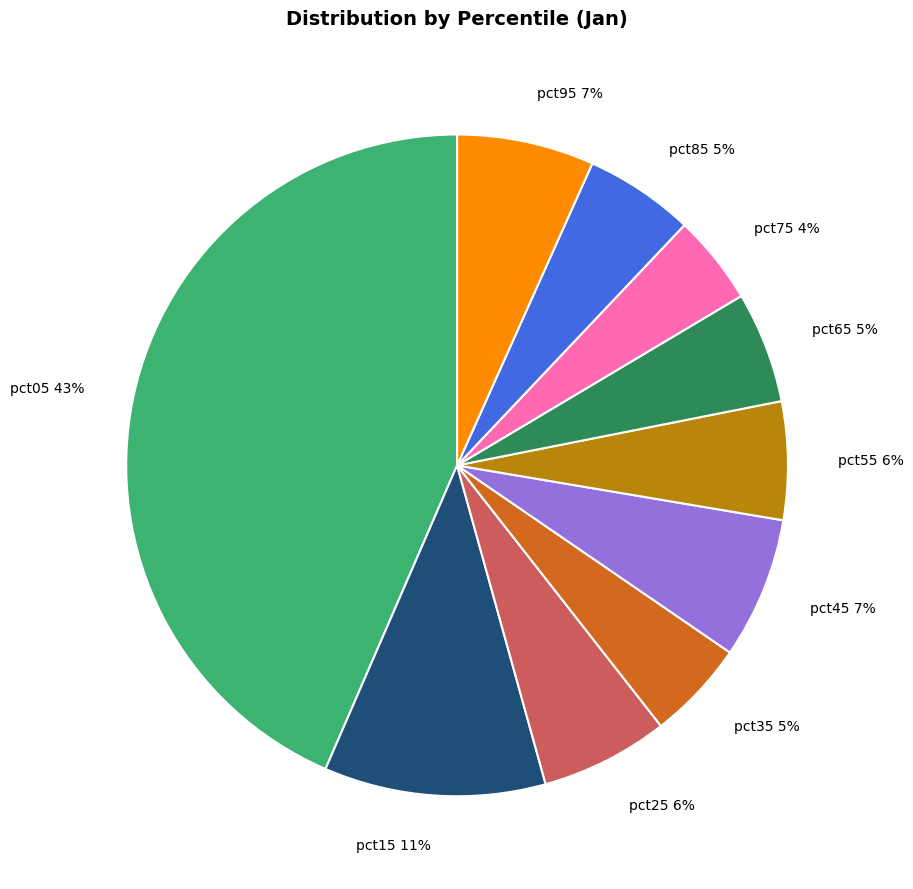

How many segments does this pie chart have?

10